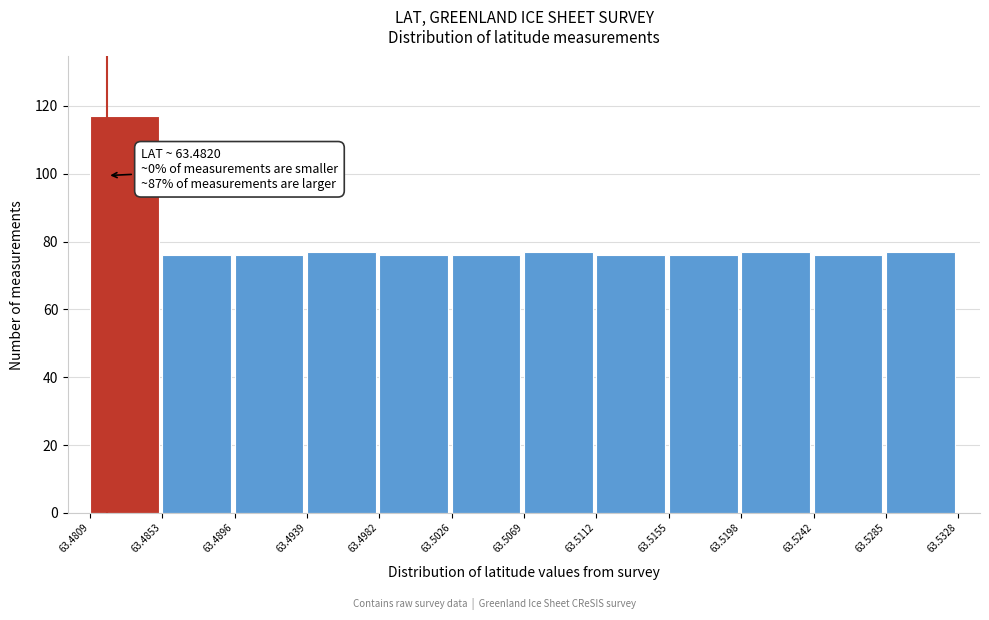

Which range on the x-axis has the tallest bar?

63.4809 to 63.4853